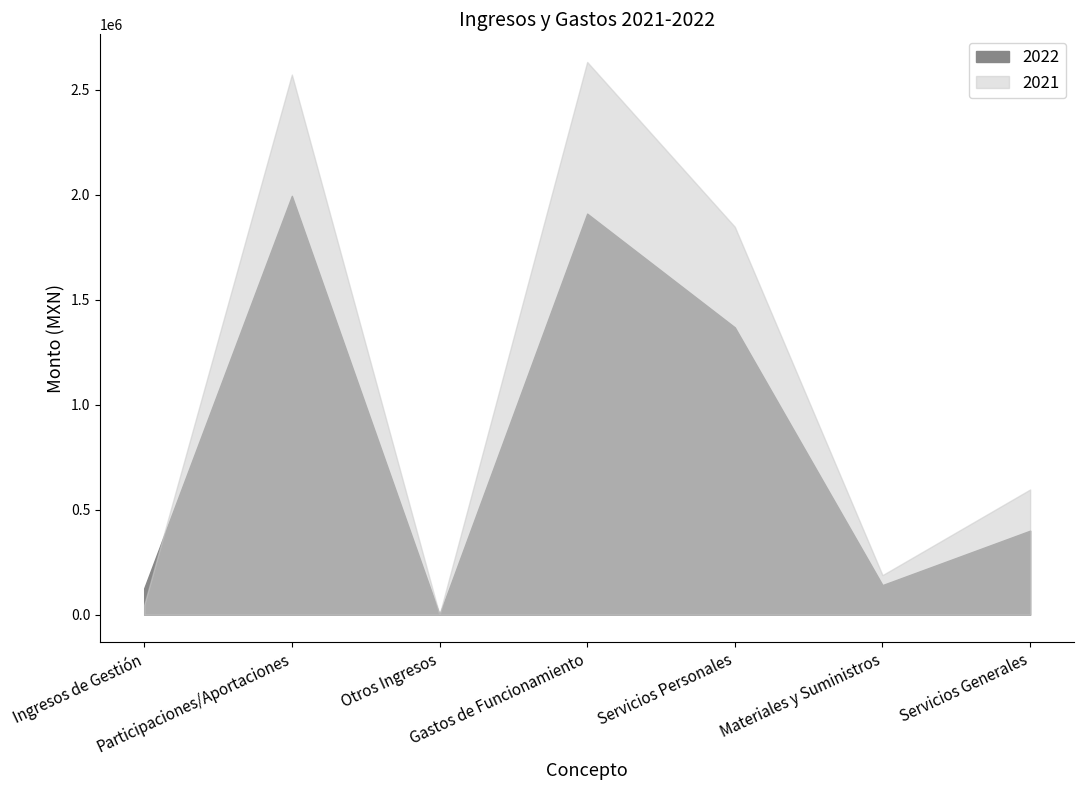

True or false: 2022 has more than 1 interior local peaks.

True